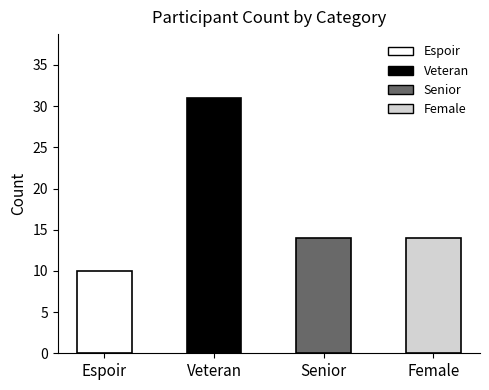

What is the change in value from Espoir to Senior?

+4